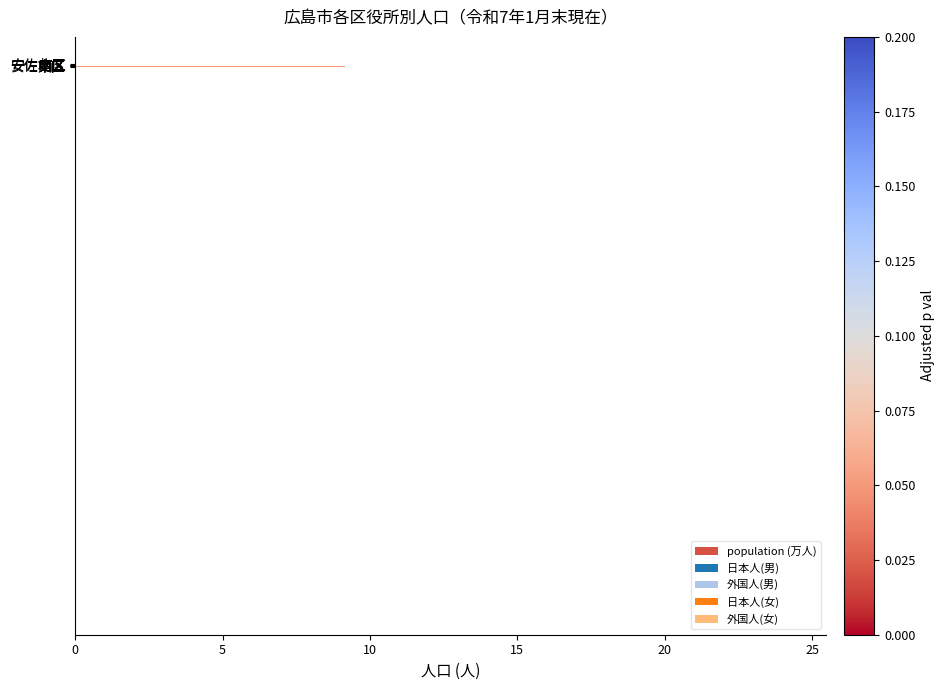

What is the difference between the maximum and minimum values?

15.1